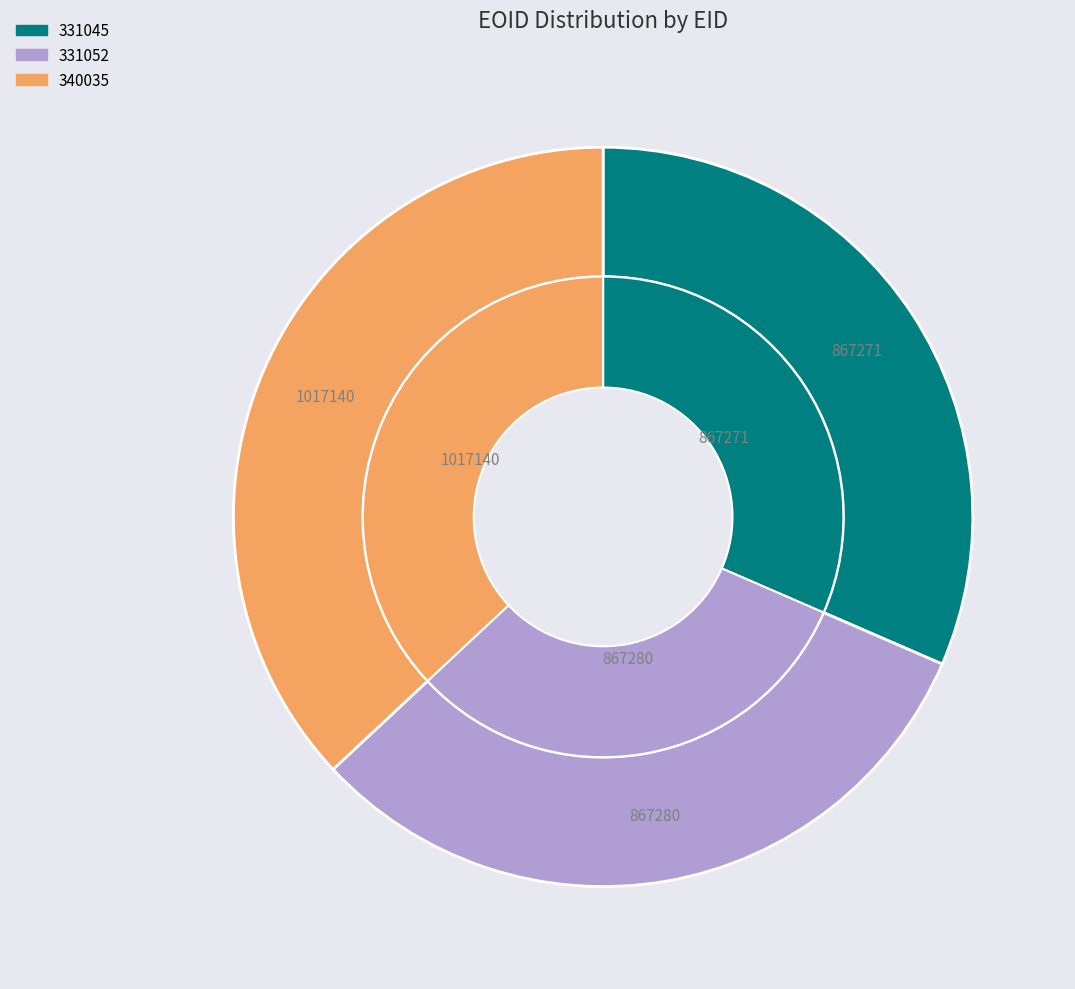

What is the largest slice in the pie chart?

340035